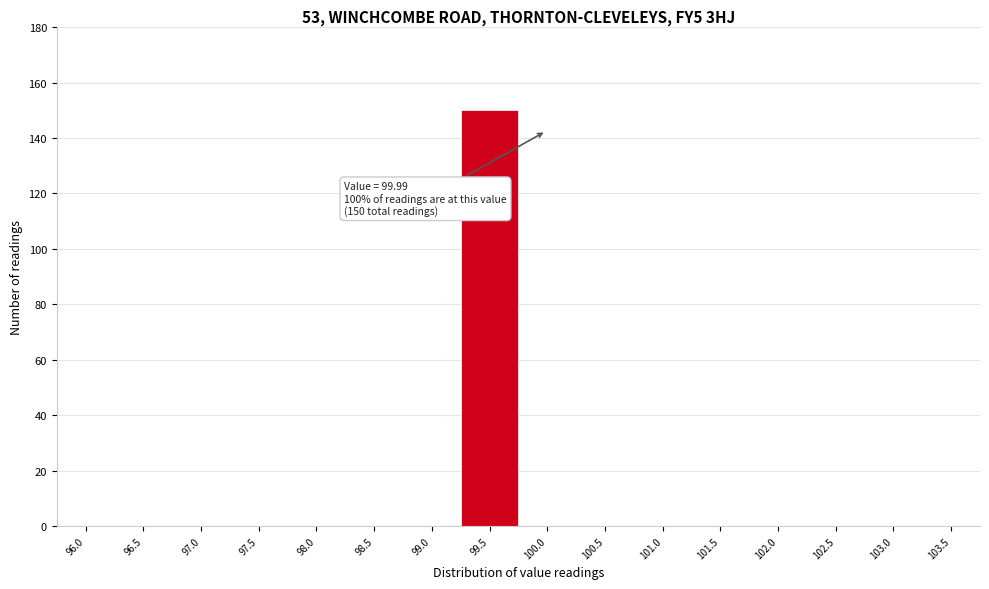

Reading left to right, list all the values displayed in this chart.

96.0=0	96.5=0	97.0=0	97.5=0	98.0=0	98.5=0	99.0=0	99.5=150	100.0=0	100.5=0	101.0=0	101.5=0	102.0=0	102.5=0	103.0=0	103.5=0